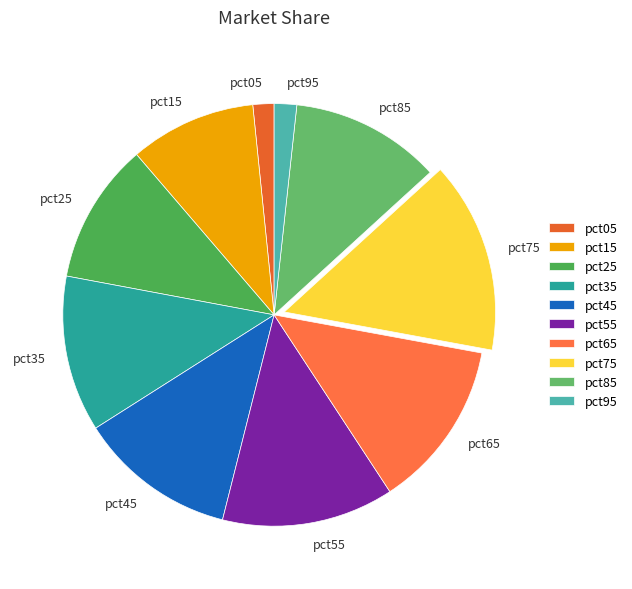

Is there a majority slice in this chart?

No